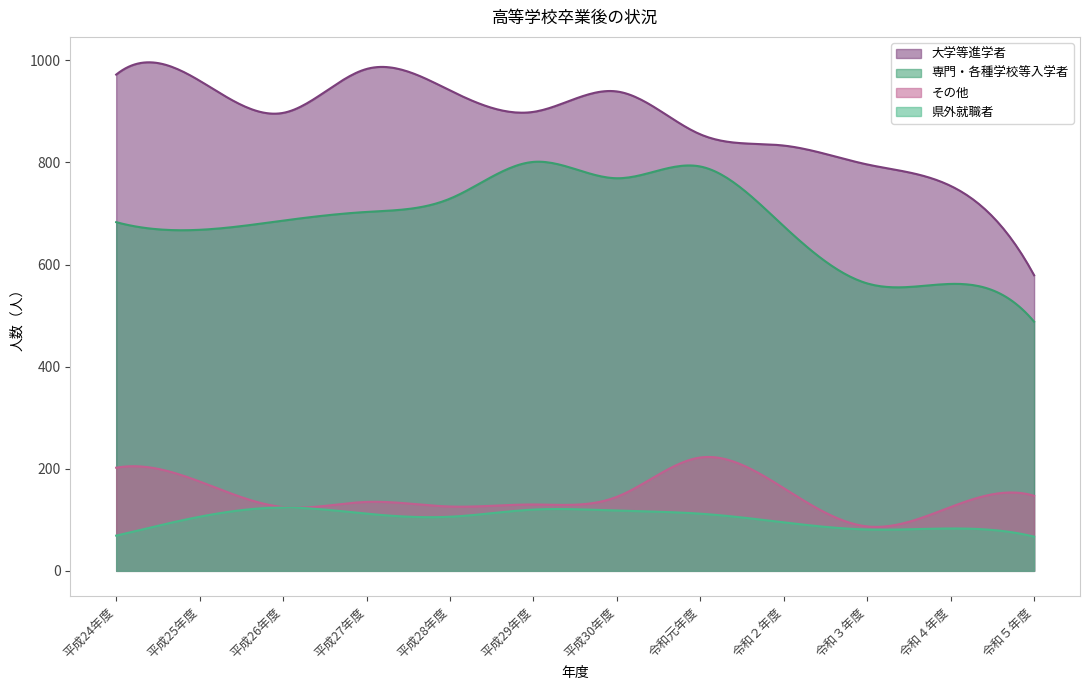

The value of 大学等進学者 at 平成25年度 is 205. True or false?

False